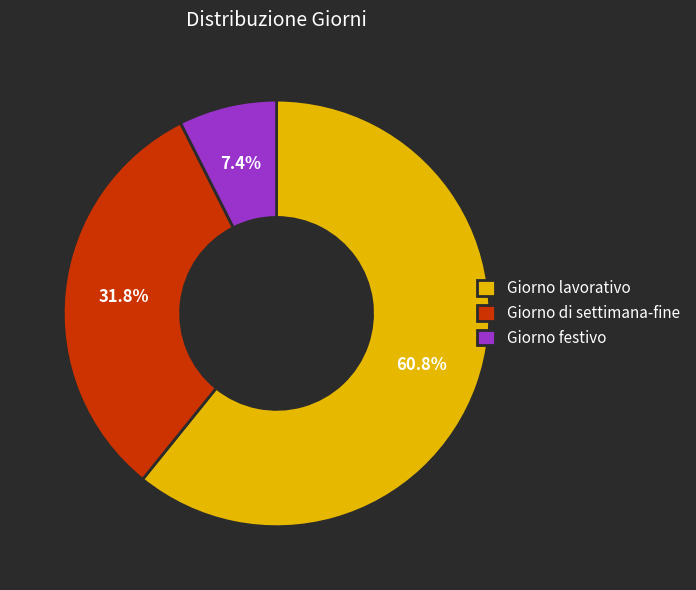

How many segments does this pie chart have?

3